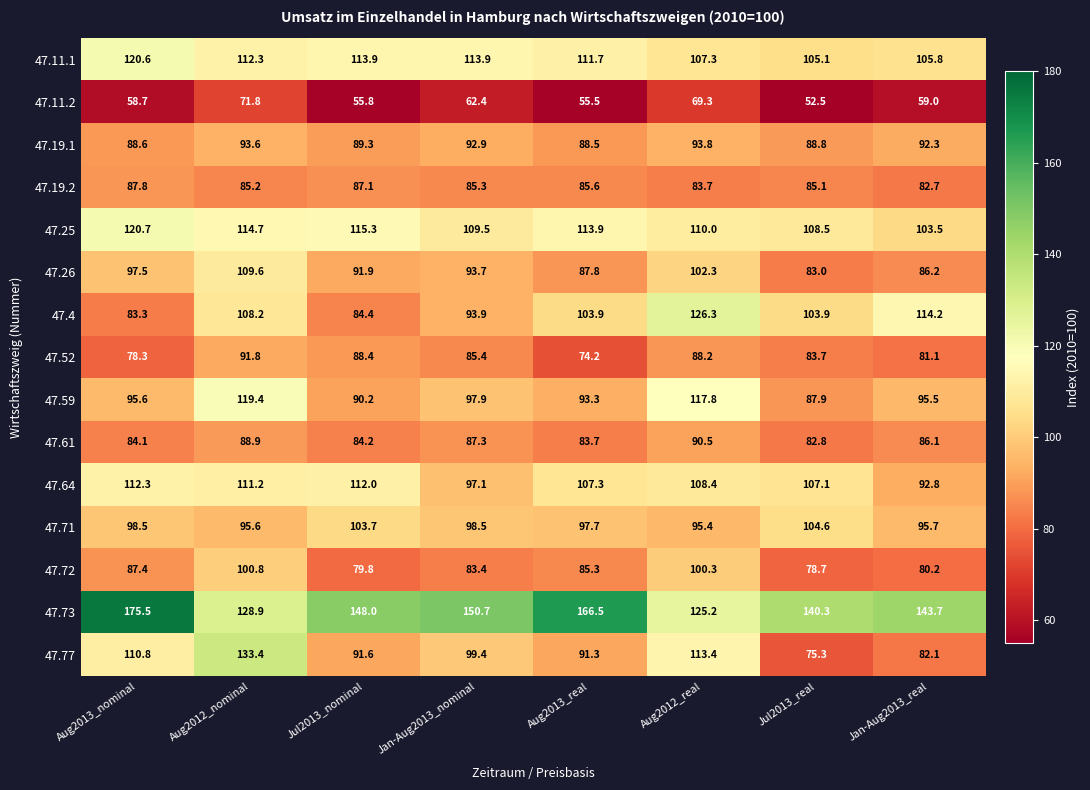

What is the sum of all 47.59 values?

797.6